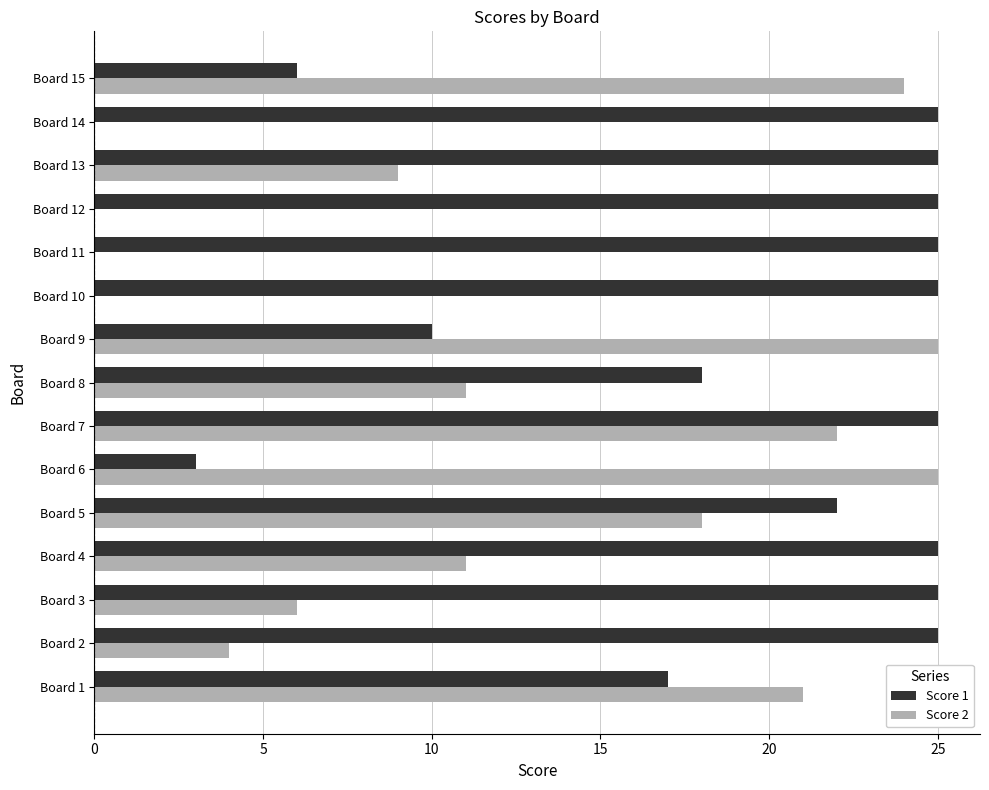

What is the sum of all Score 1 values?

301